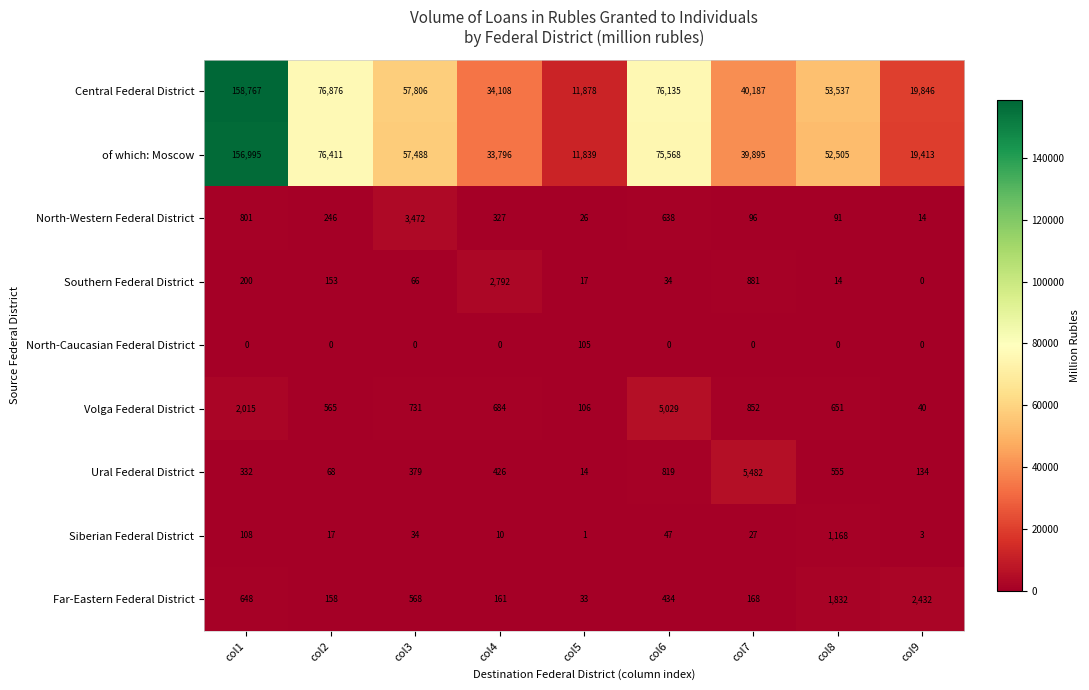

How many series are shown in this chart?

9